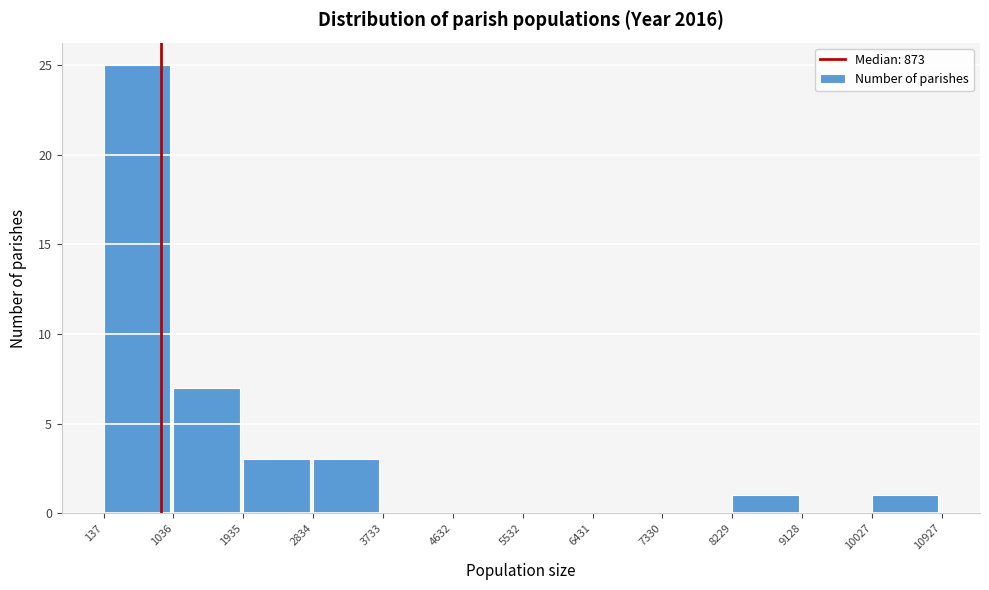

How tall is the bar that spans 1935 to 2834 on the x-axis? The values are not printed on the chart, so give them approximately, as read against the axis.

3